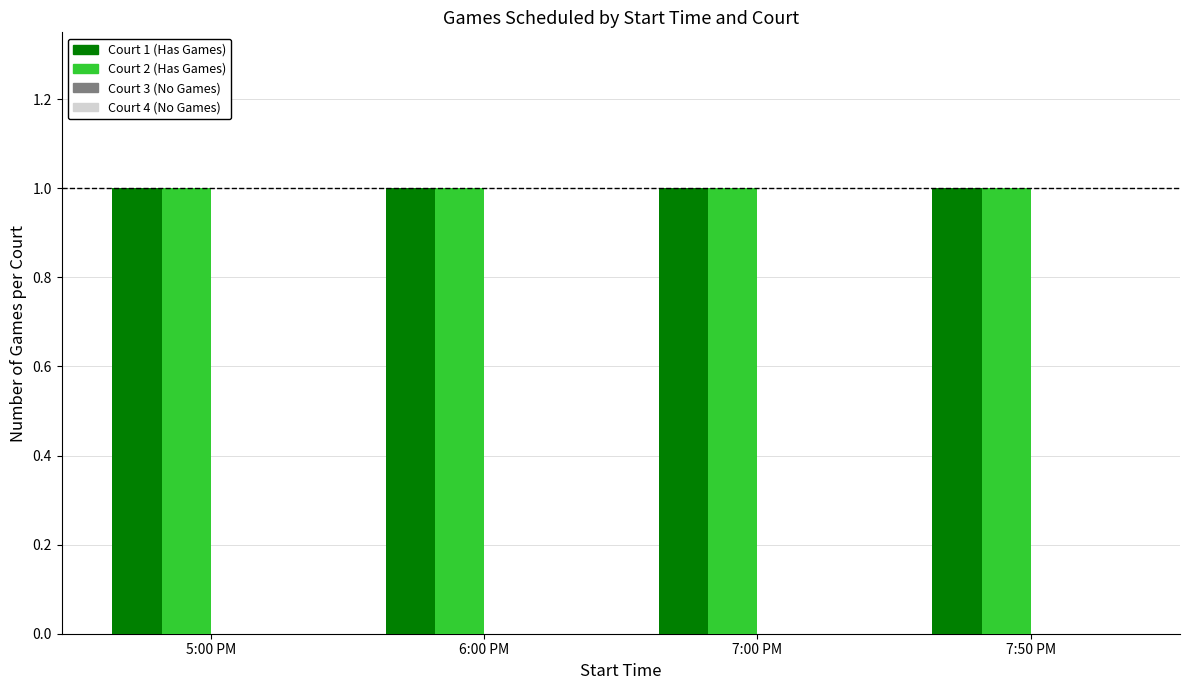

How many groups of bars are there?

4